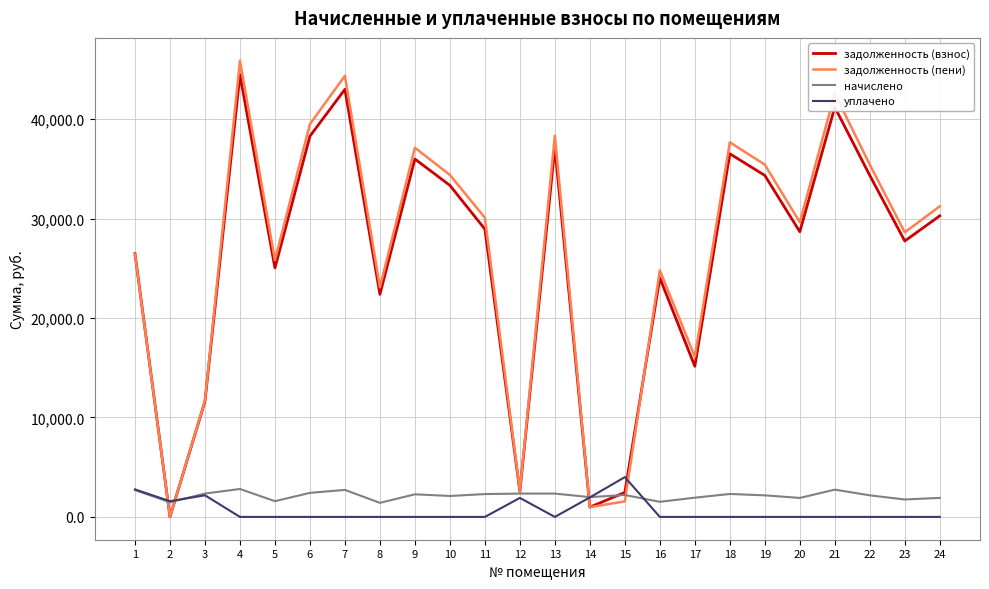

True or false: уплачено and задолженность (пени) intersect in this chart.

True